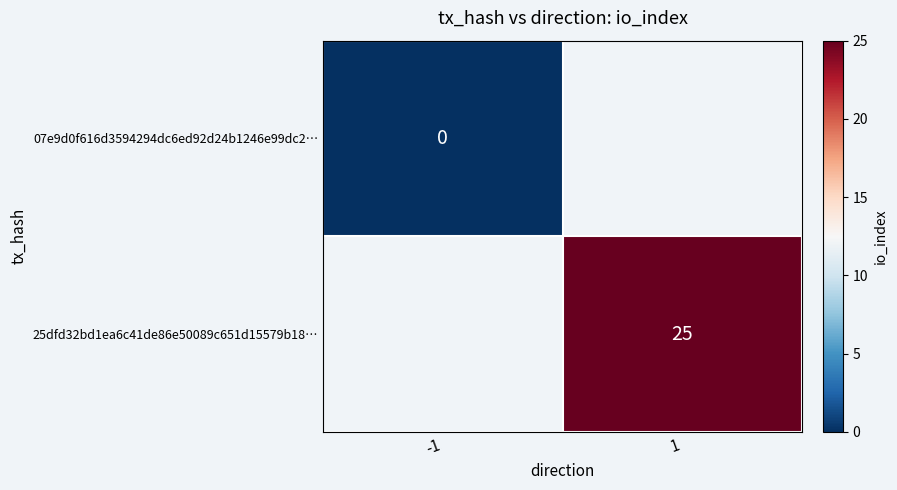

What is the greatest value displayed?

25.0